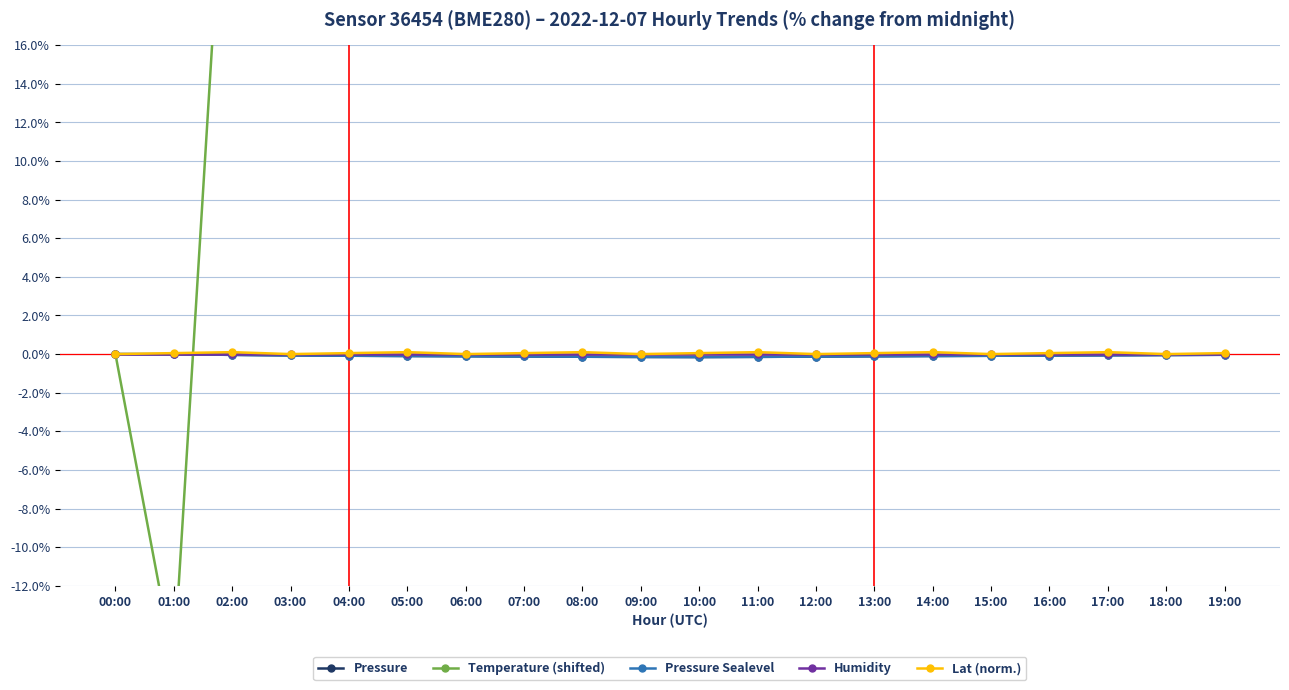

Between 07:00 and 02:00, which is larger?

02:00